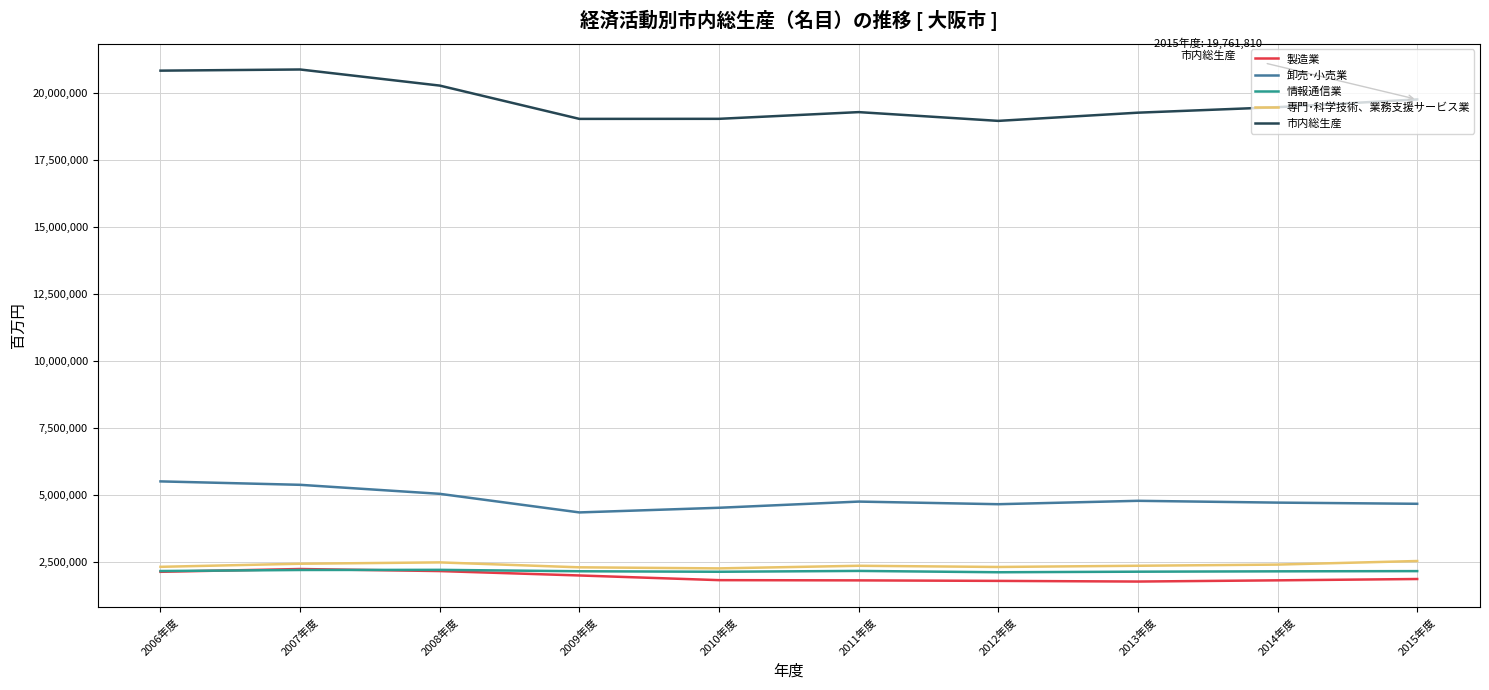

What are all the series names shown in the legend?

製造業, 卸売･小売業, 情報通信業, 専門･科学技術、業務支援サービス業, 市内総生産